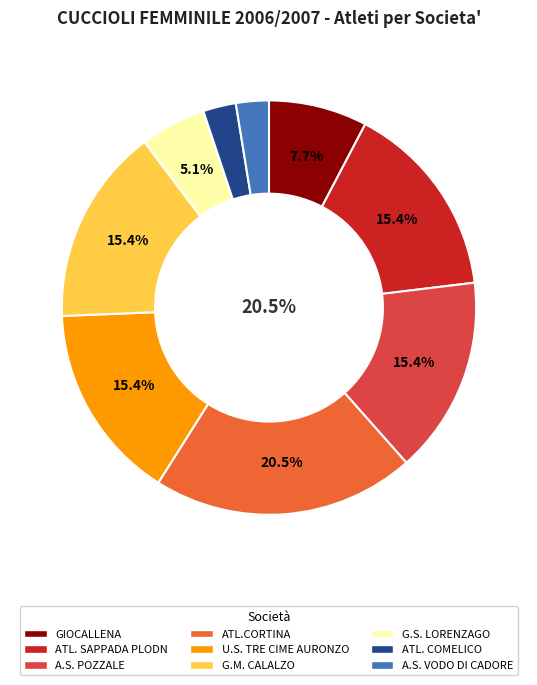

Which category has the smallest portion of the pie?

ATL. COMELICO